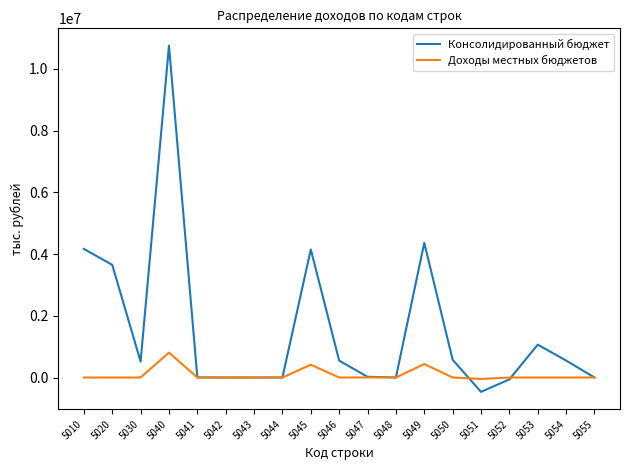

True or false: Консолидированный бюджет and Доходы местных бюджетов cross at least once.

True